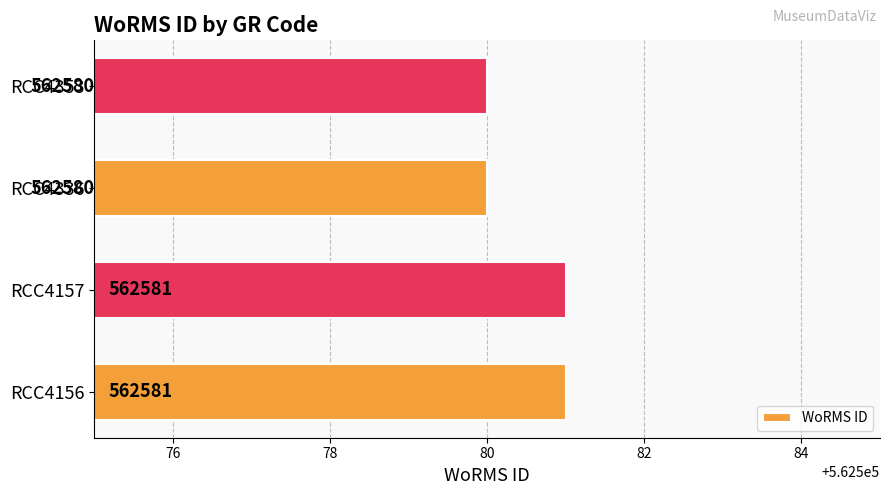

What is the smallest value displayed?

562580